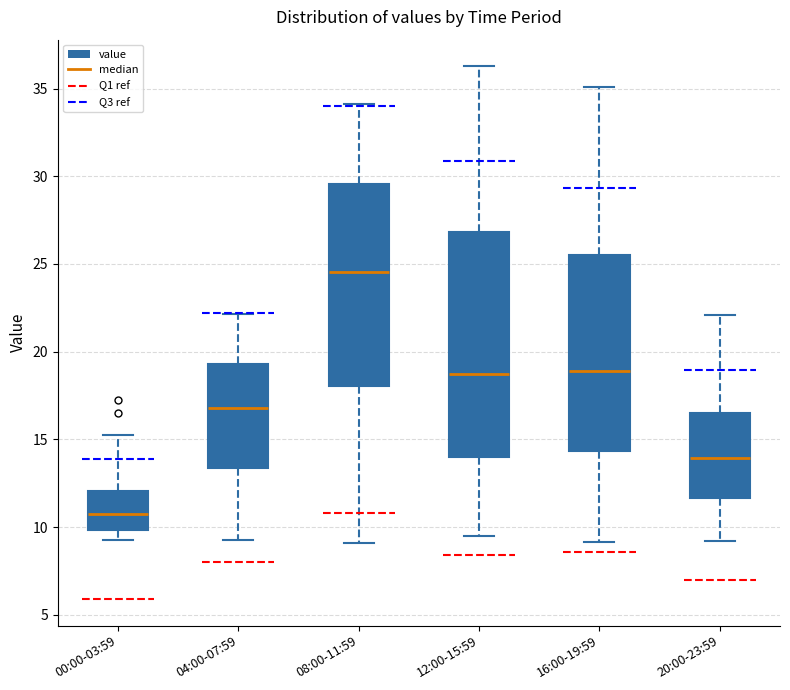

Reading left to right, transcribe this box plot: for each box, give where its median line is, the range the box spans, and where its two whiskers end, as read against the y-axis. The values are not printed on the chart, so give them approximately, as read against the axis.

00:00-03:59: median 11.0, box 10.0 to 12.0, whiskers 9.5 to 15.0
04:00-07:59: median 17.0, box 13.5 to 19.5, whiskers 9.5 to 22.0
08:00-11:59: median 24.5, box 18.0 to 29.5, whiskers 9.0 to 34.0
12:00-15:59: median 19.0, box 14.0 to 27.0, whiskers 9.5 to 36.5
16:00-19:59: median 19.0, box 14.5 to 25.5, whiskers 9.0 to 35.0
20:00-23:59: median 14.0, box 11.5 to 16.5, whiskers 9.0 to 22.0